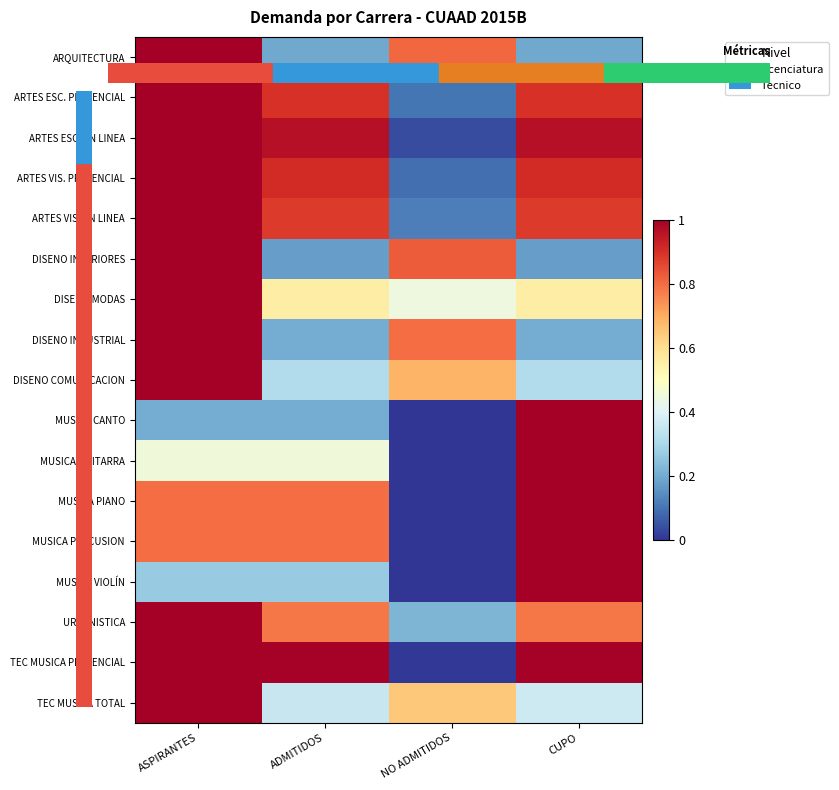

At how many categories does at least one series exceed 0?

4